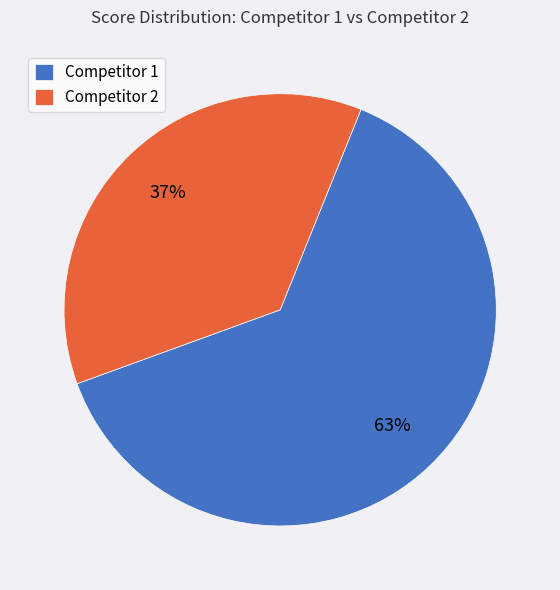

Which category has the smallest portion of the pie?

Competitor 2